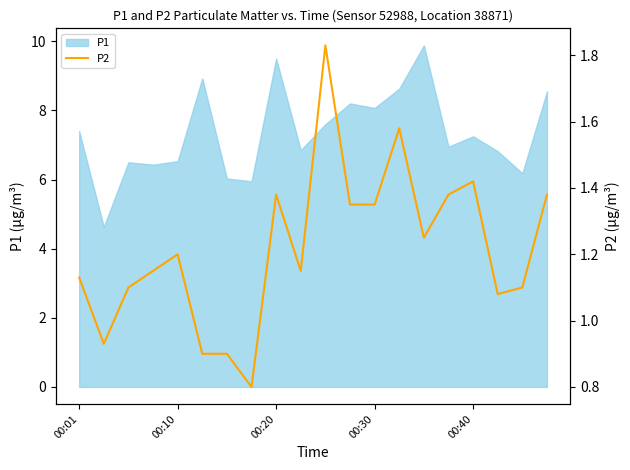

What is the minimum value for P1?

4.6